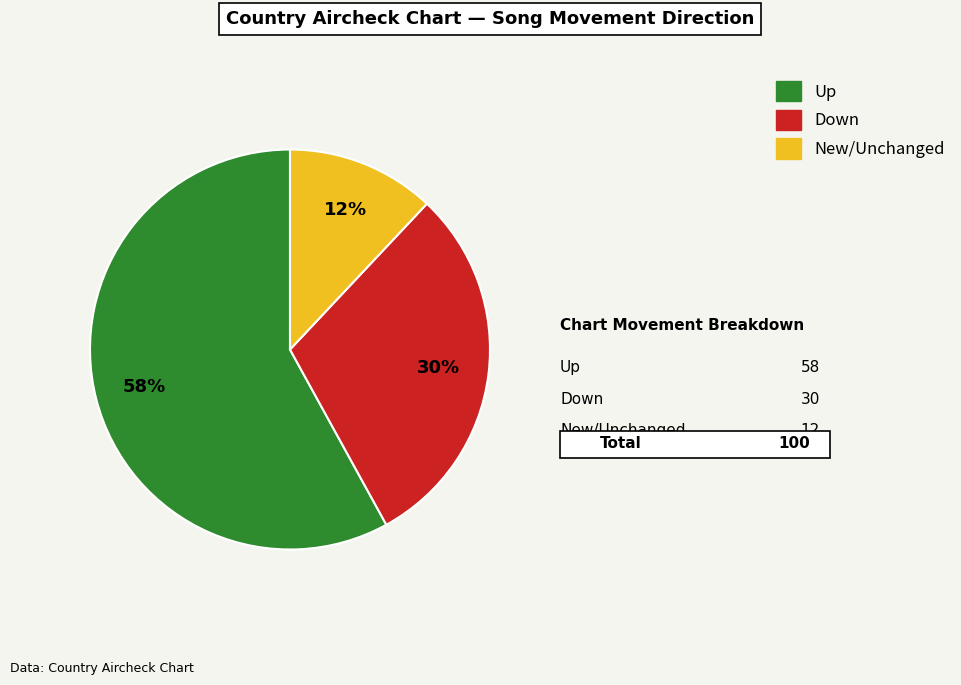

Between Down and Up, which is larger?

Up